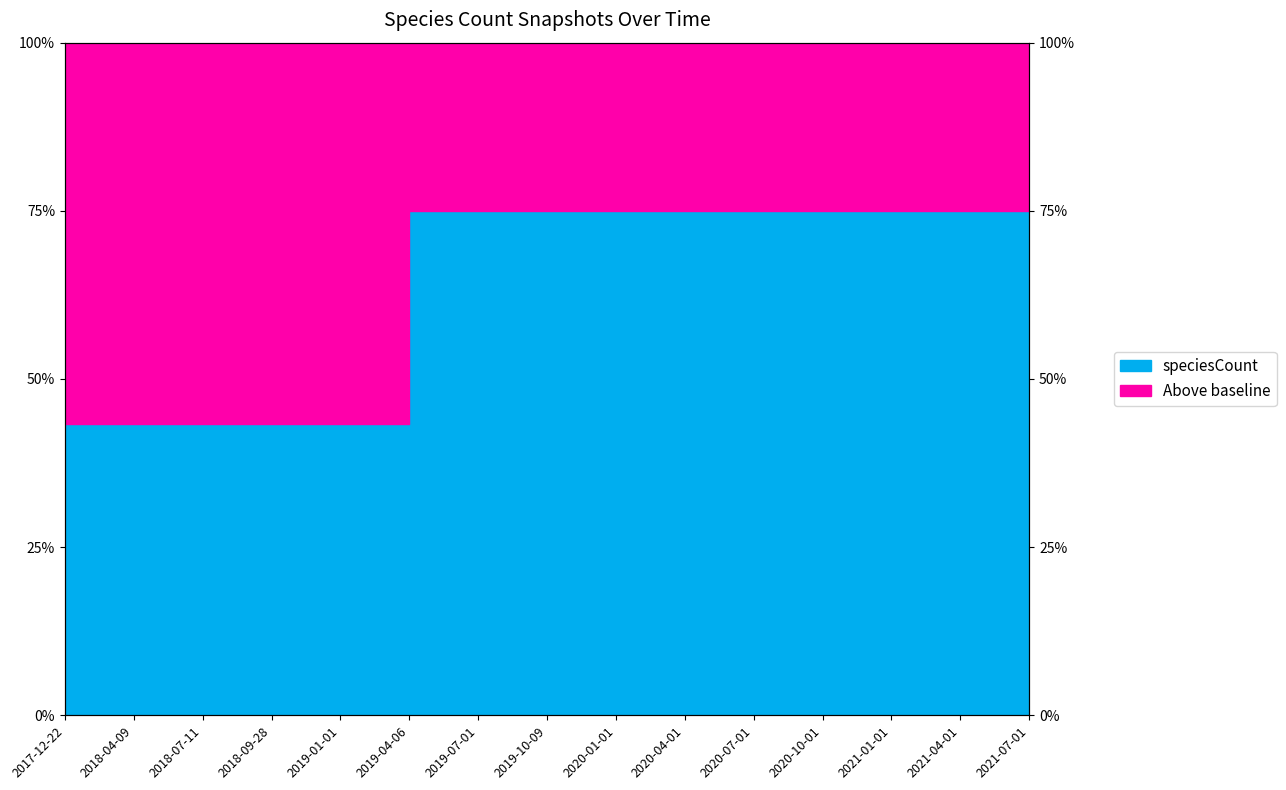

What is the average value?

65.2